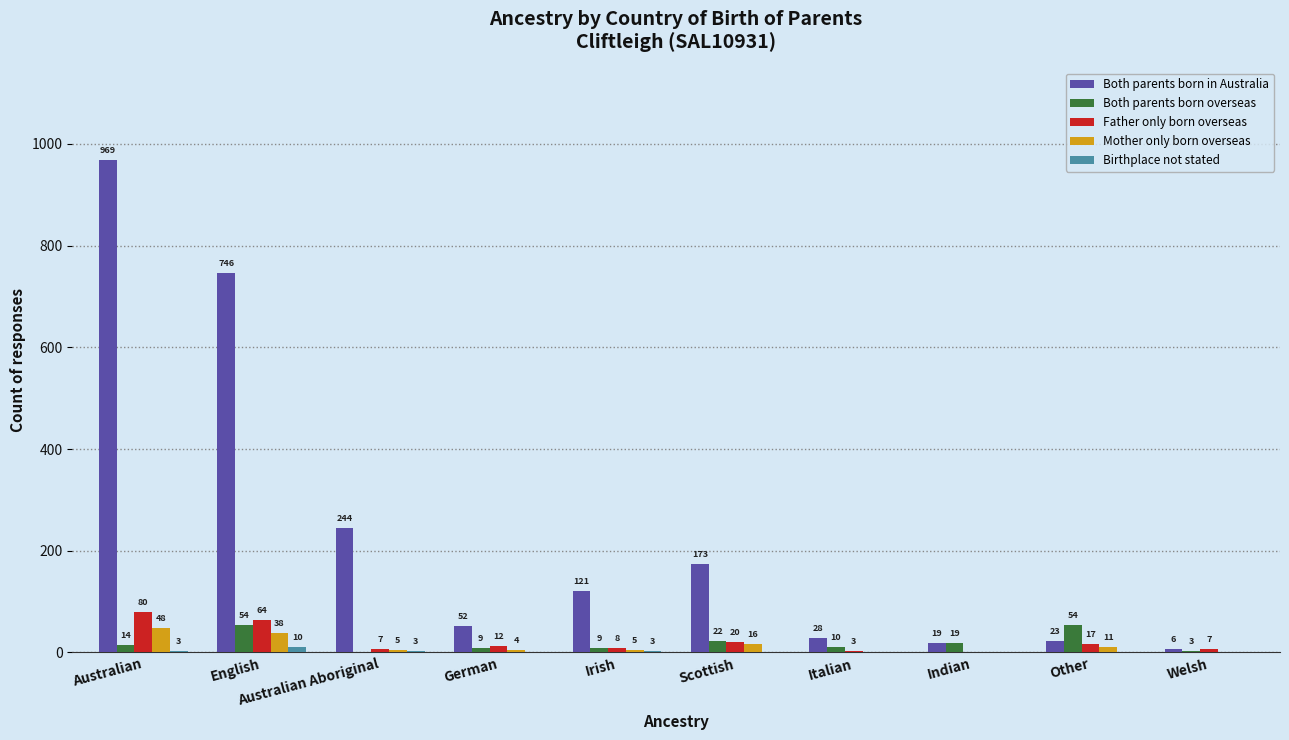

Which series has the largest total across all categories?

Both parents born in Australia